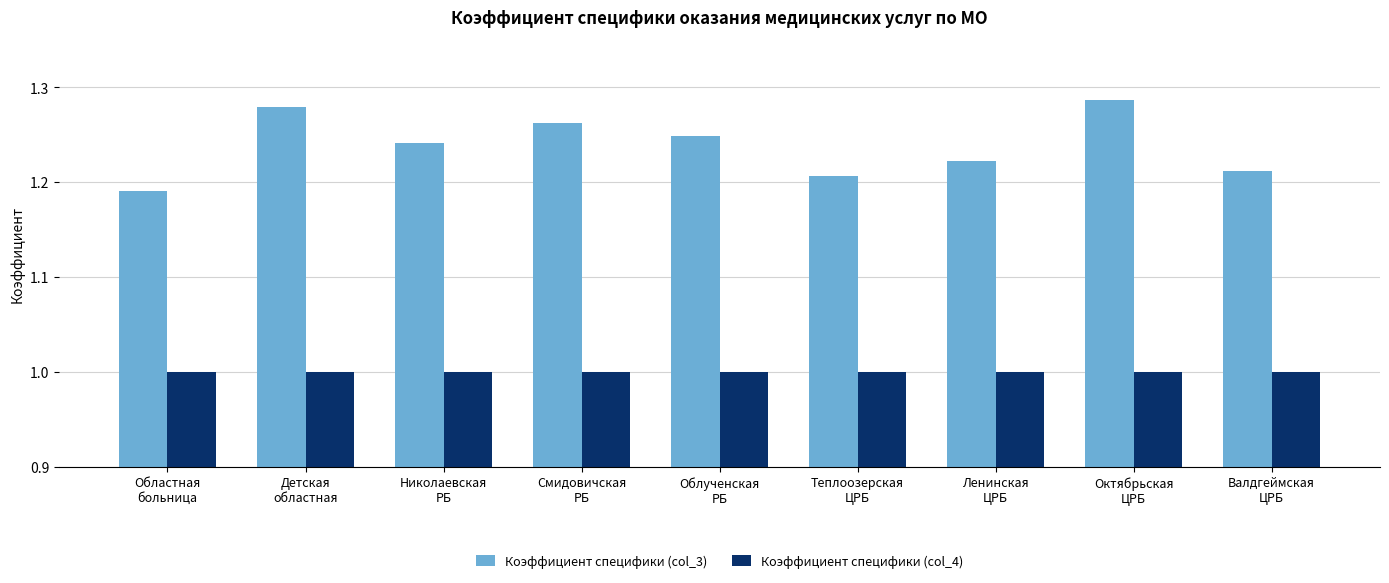

List the series in order of their overall mean, lowest first.

Коэффициент специфики (col_4), Коэффициент специфики (col_3)